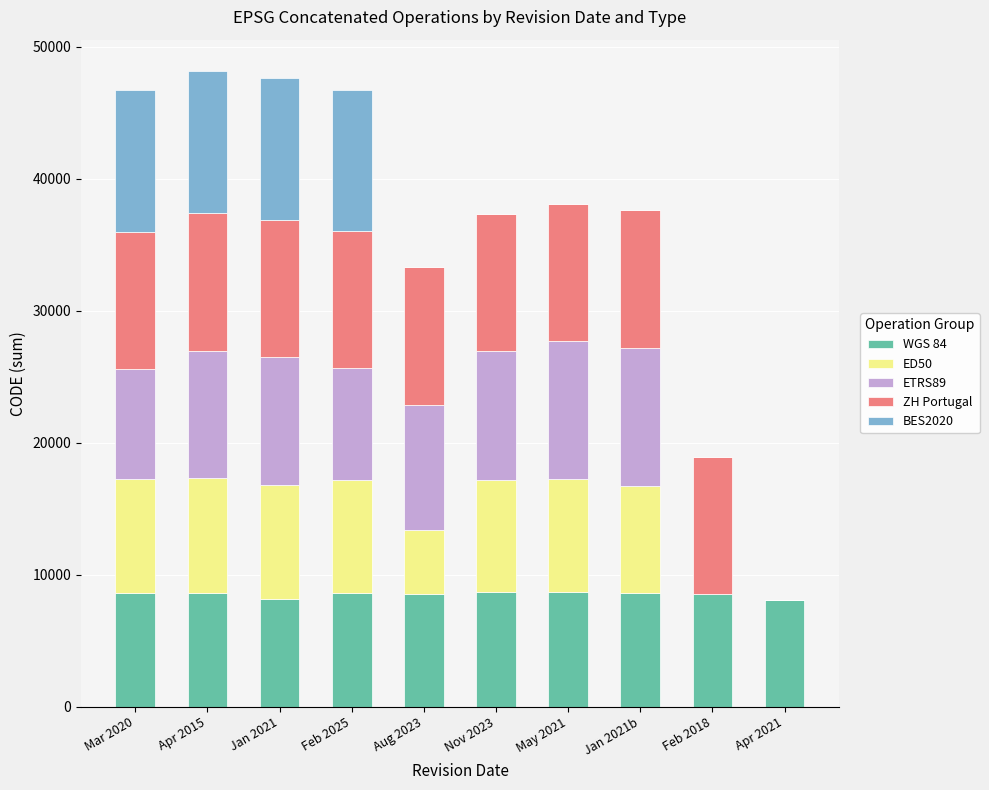

What is the total value across all series at Apr 2015?

48122